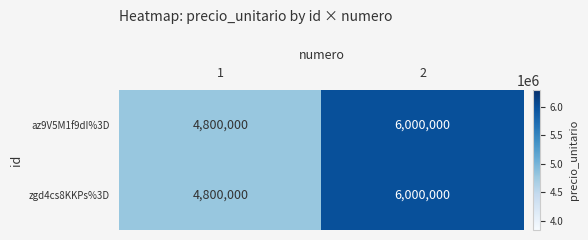

What value does the zgd4cs8KKPs%3D series have at 2?

6000000